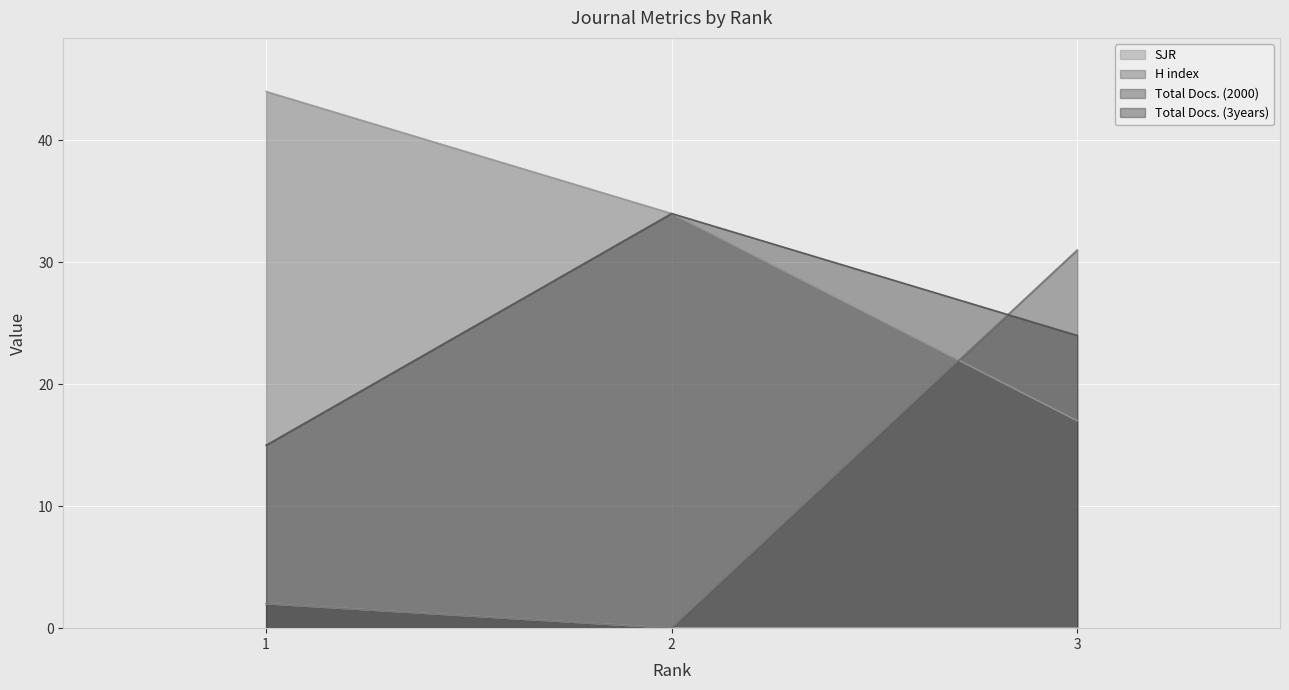

Which series has the widest spread of values?

Total Docs. (2000)